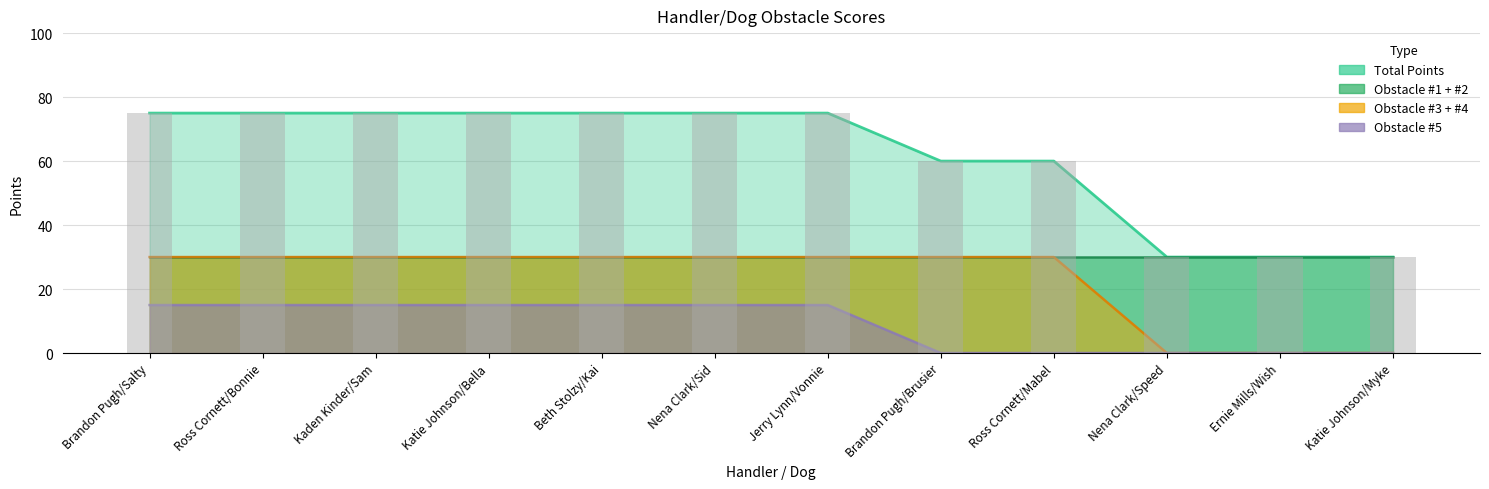

Which category has the lowest value across all series?

Nena Clark/Speed